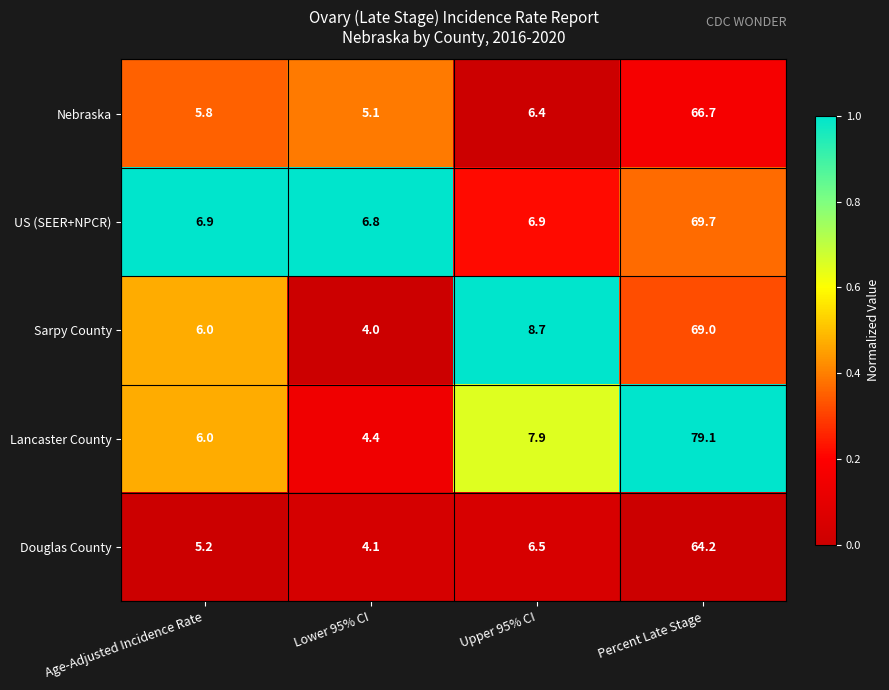

At which category does the chart reach its peak across all series?

Percent Late Stage